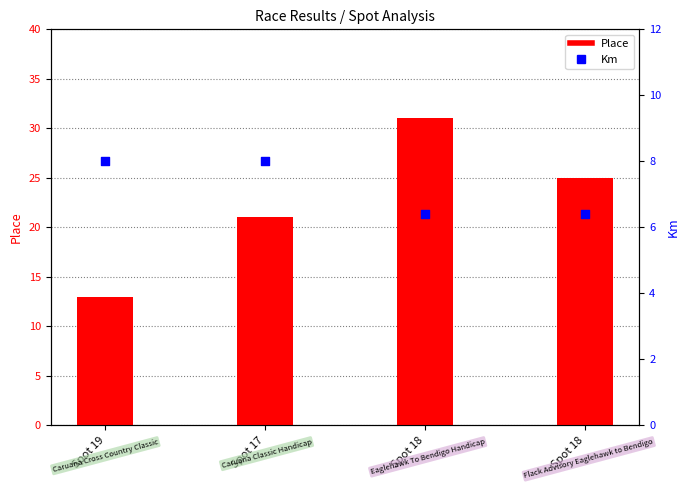

Which series has the largest Y range (max minus min)?

Place